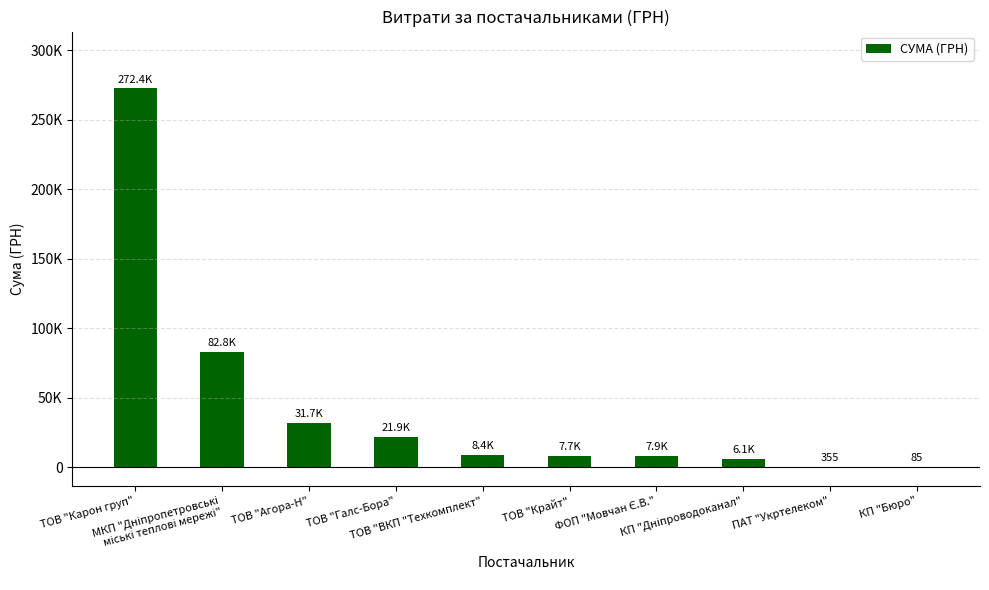

At which label does the data first exceed 8450?

ТОВ "Карон груп"